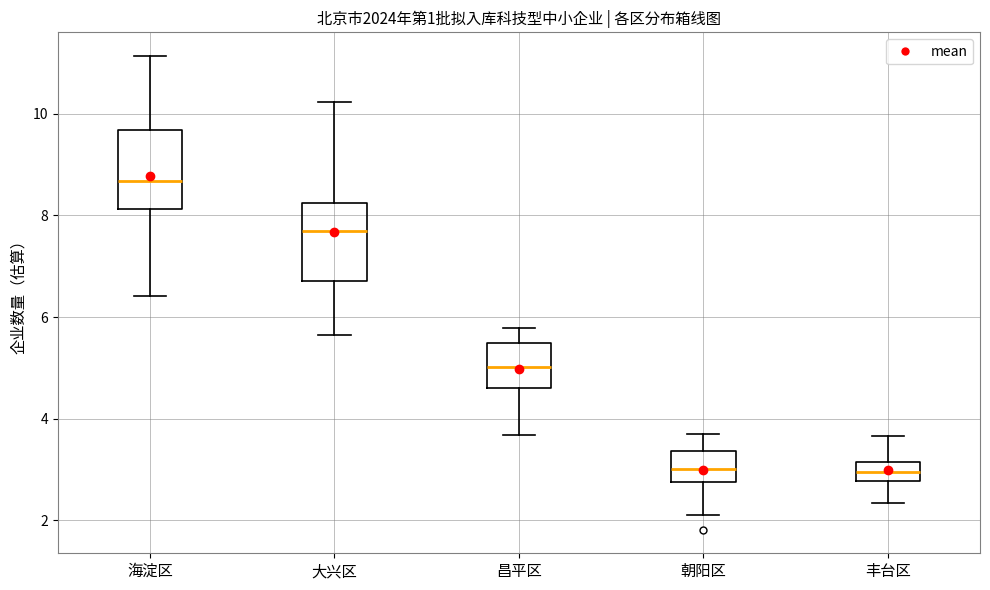

Reading left to right, read every box against the y-axis: the position of its median line, the range the box covers, and the ends of its whiskers. The values are not printed on the chart, so give them approximately, as read against the axis.

海淀区: median 8.6, box 8.2 to 9.6, whiskers 6.4 to 11.2
大兴区: median 7.6, box 6.8 to 8.2, whiskers 5.6 to 10.2
昌平区: median 5.0, box 4.6 to 5.4, whiskers 3.6 to 5.8
朝阳区: median 3.0, box 2.8 to 3.4, whiskers 2.2 to 3.8
丰台区: median 3.0, box 2.8 to 3.2, whiskers 2.4 to 3.6